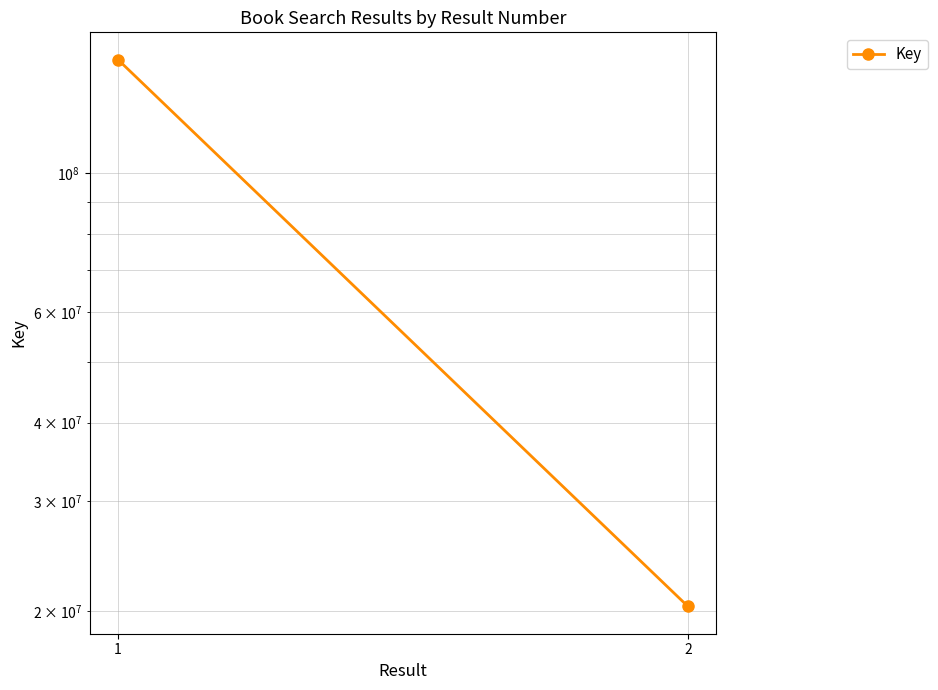

What is the average value?

85939078